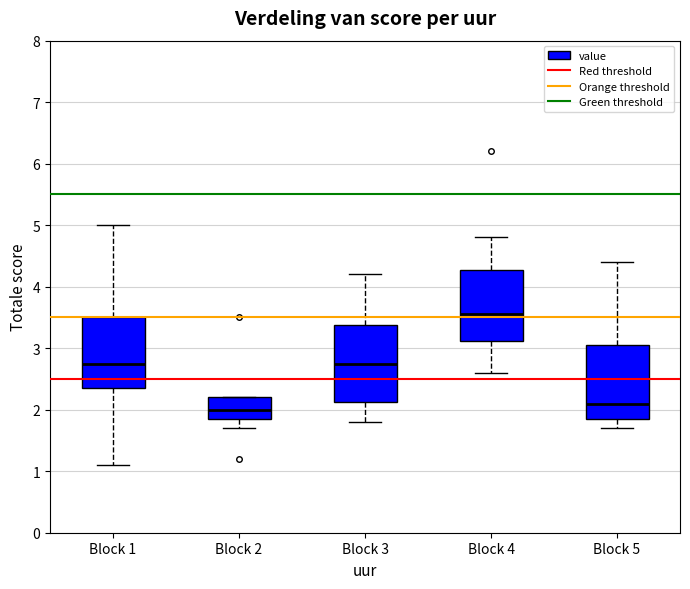

Where is the upper edge of the box for Block 2 on the y-axis? The values are not printed on the chart, so give them approximately, as read against the axis.

2.2